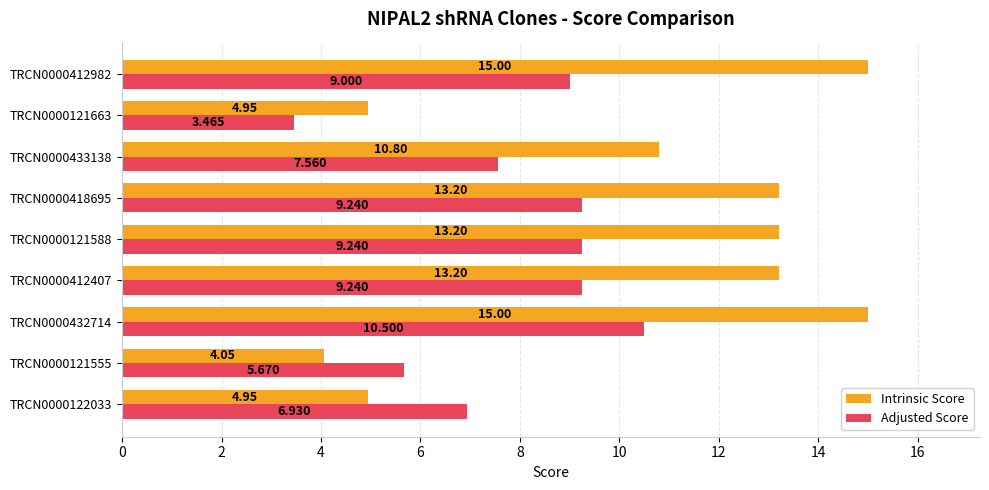

Which series has the largest range (max minus min)?

Intrinsic Score